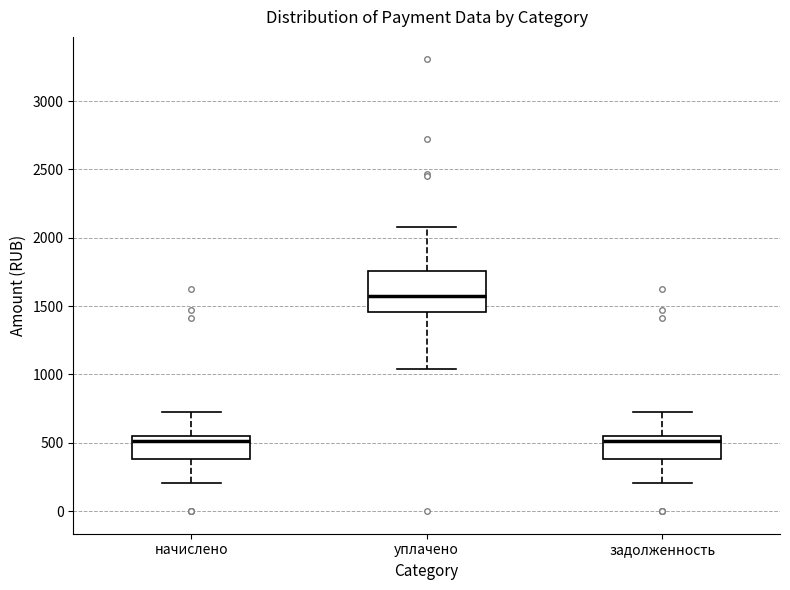

Which box has the highest median line?

уплачено